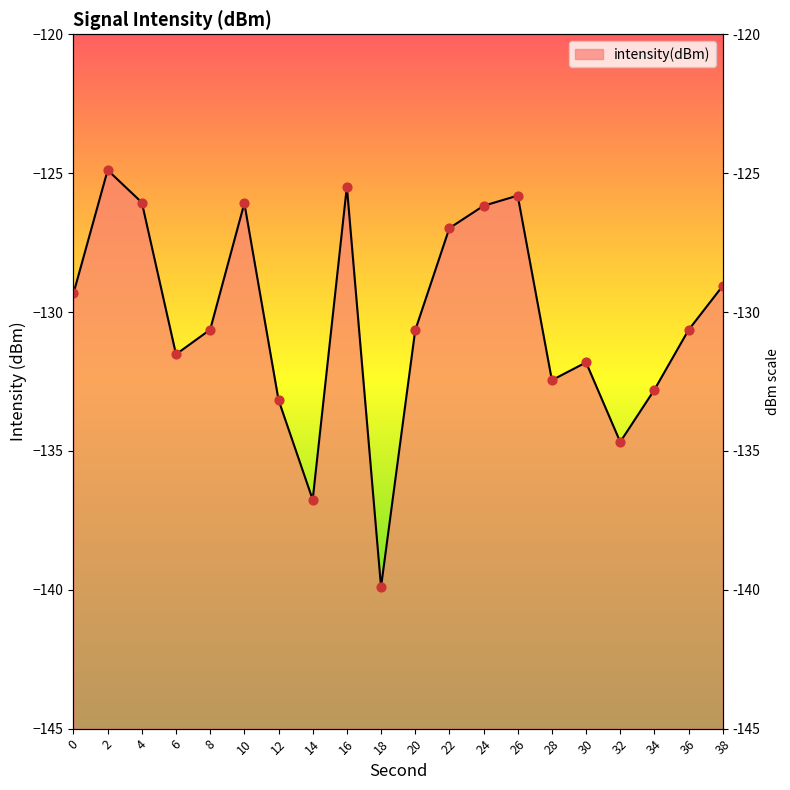

Which has a higher value, 10 or 26?

26